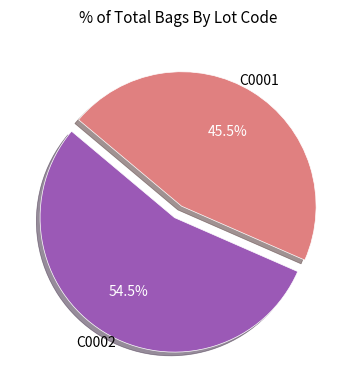

Is there a majority slice in this chart?

Yes